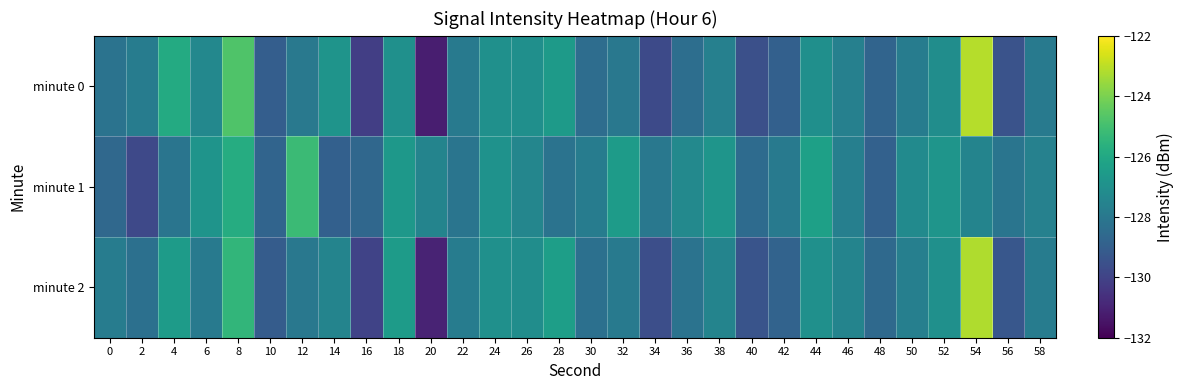

How many series are shown in this chart?

3